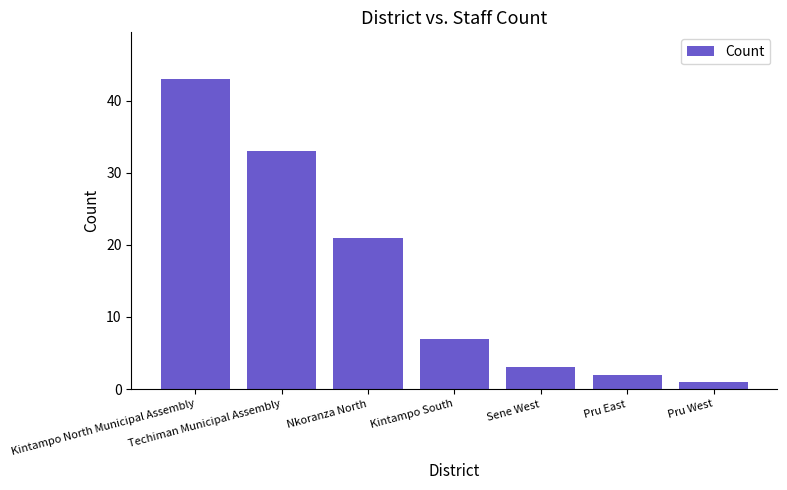

Reading left to right, what are all the values shown in this chart?

43	33	21	7	3	2	1